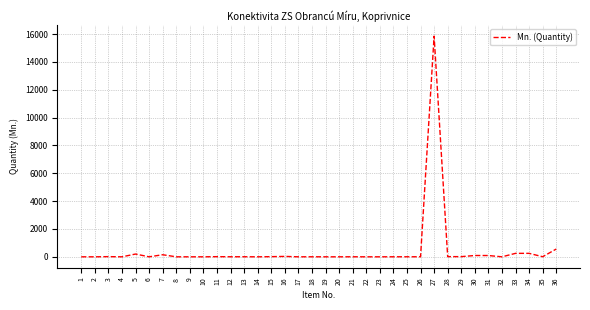

What is the approximate value at 30, to the nearest 50?

100